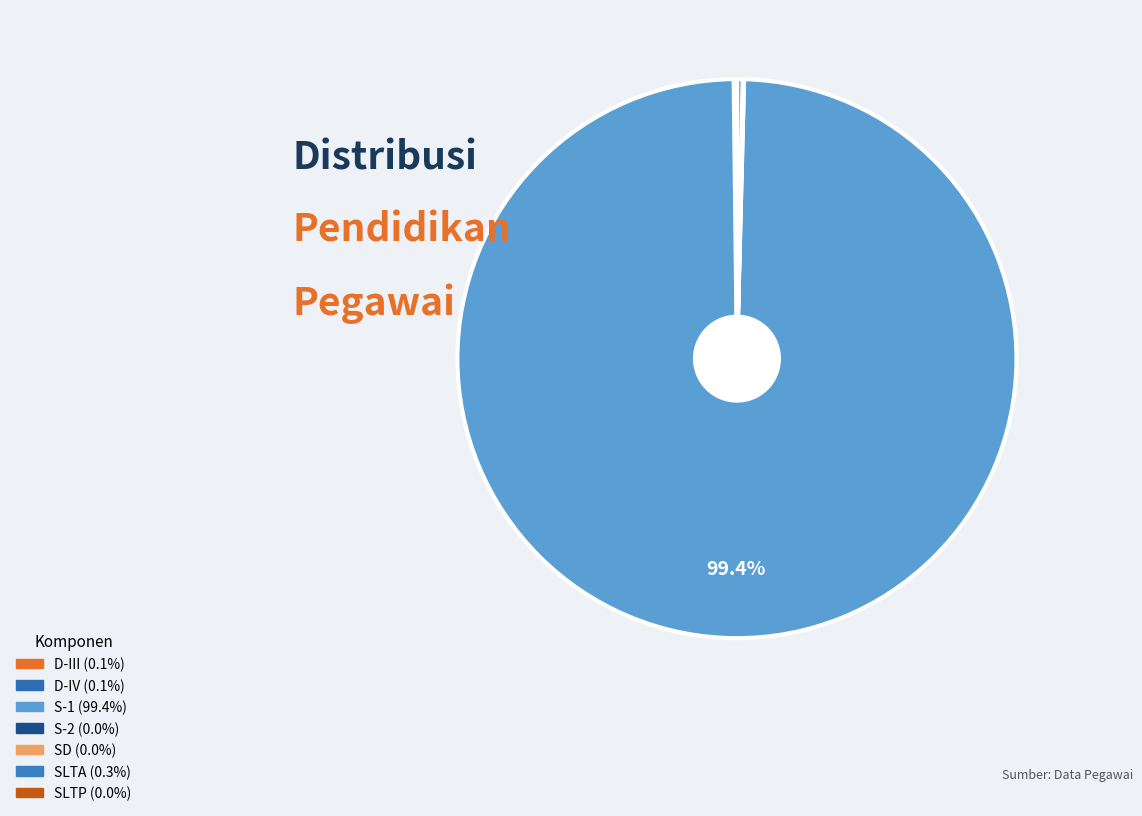

The SD slice represents 1% of the pie. True or false?

False